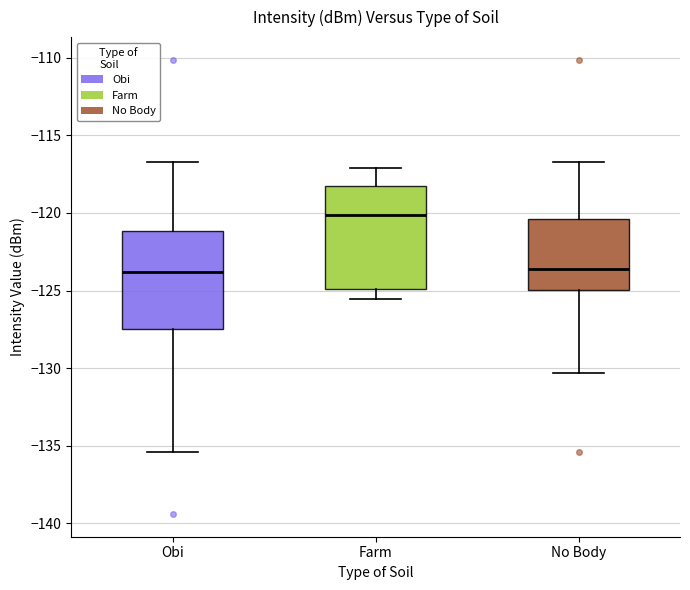

Reading left to right, transcribe this box plot: for each box, give where its median line is, the range the box spans, and where its two whiskers end, as read against the y-axis. The values are not printed on the chart, so give them approximately, as read against the axis.

Obi: median -124.0, box -127.5 to -121.0, whiskers -135.5 to -116.5
Farm: median -120.0, box -125.0 to -118.5, whiskers -125.5 to -117.0
No Body: median -123.5, box -125.0 to -120.5, whiskers -130.5 to -116.5